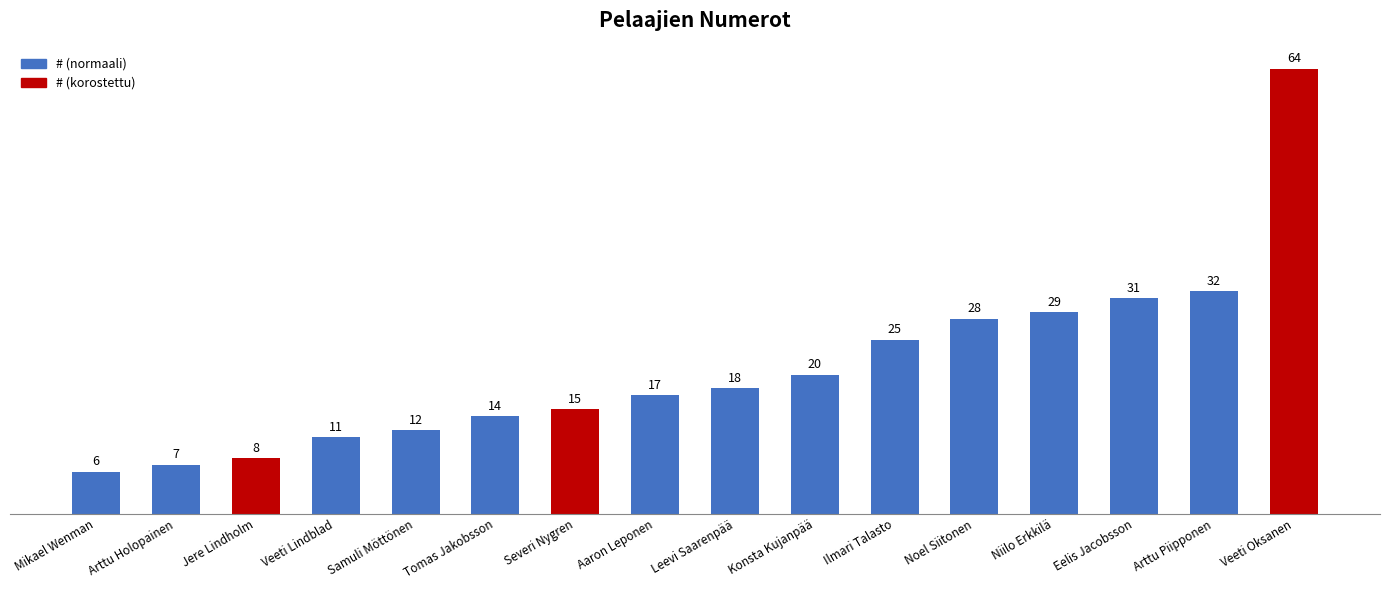

Rank the categories by value from highest to lowest.

Veeti Oksanen, Arttu Piipponen, Eelis Jacobsson, Niilo Erkkilä, Noel Siitonen, Ilmari Talasto, Konsta Kujanpää, Leevi Saarenpää, Aaron Leponen, Severi Nygren, Tomas Jakobsson, Samuli Möttönen, Veeti Lindblad, Jere Lindholm, Arttu Holopainen, Mikael Wenman